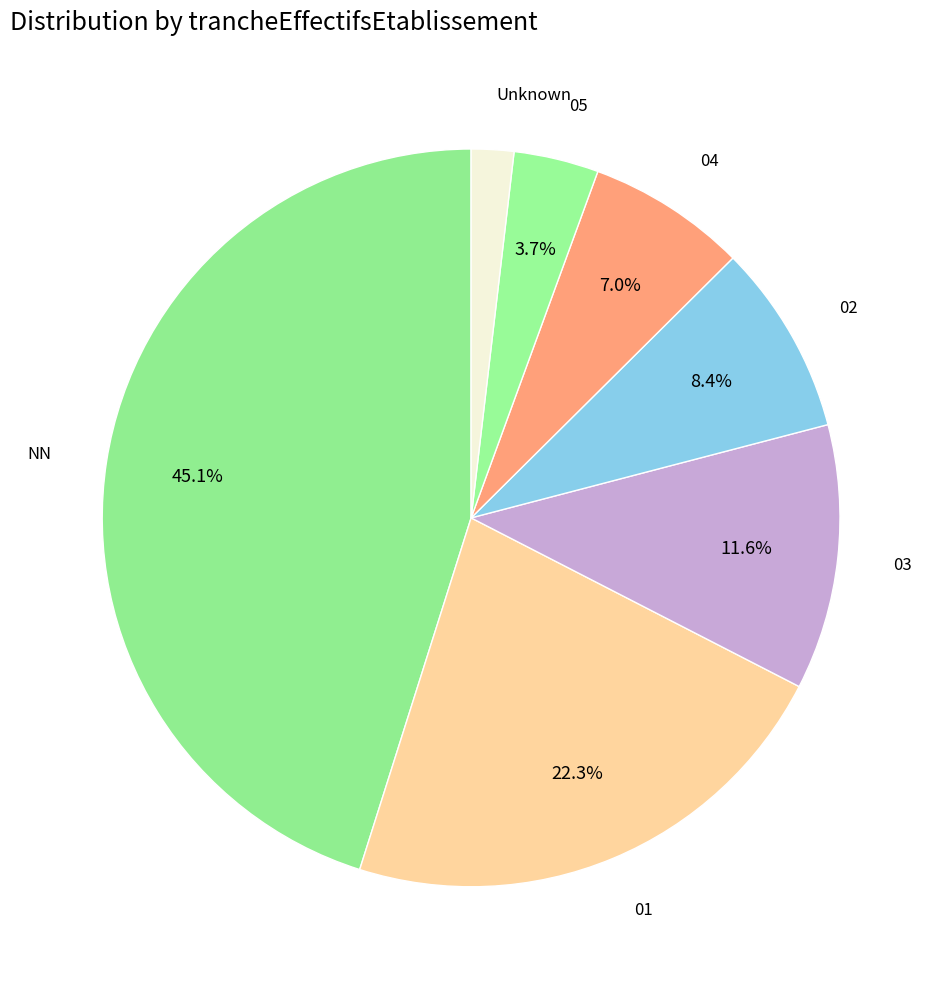

What percentage is the 05 slice, to the nearest percent?

4%